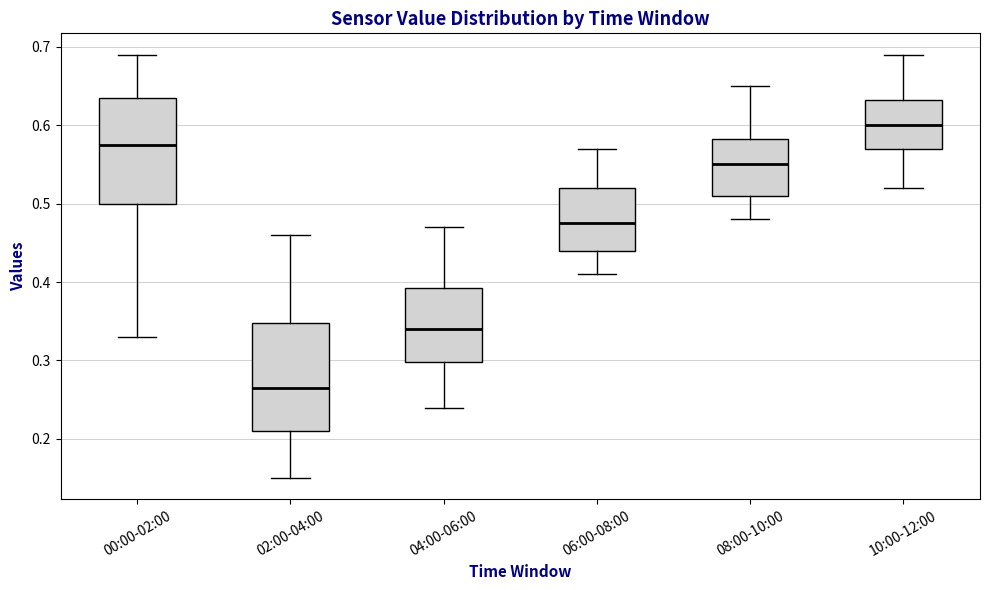

Where does the median line of the box for 02:00-04:00 sit on the y-axis? The values are not printed on the chart, so give them approximately, as read against the axis.

0.27